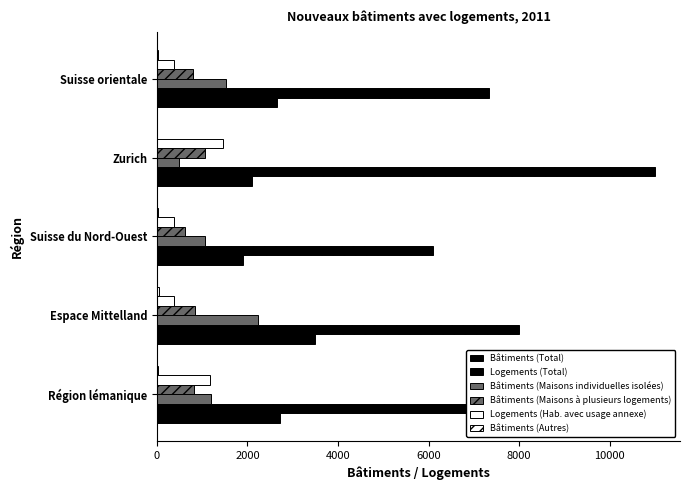

How many distinct data groups are displayed?

6